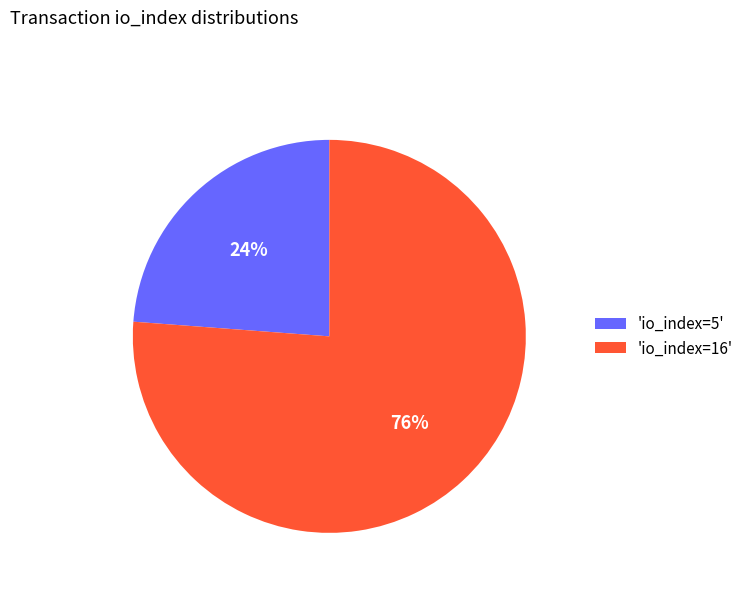

What is the ratio of the value at 'io_index=5' to the value at 'io_index=16'?

0.3